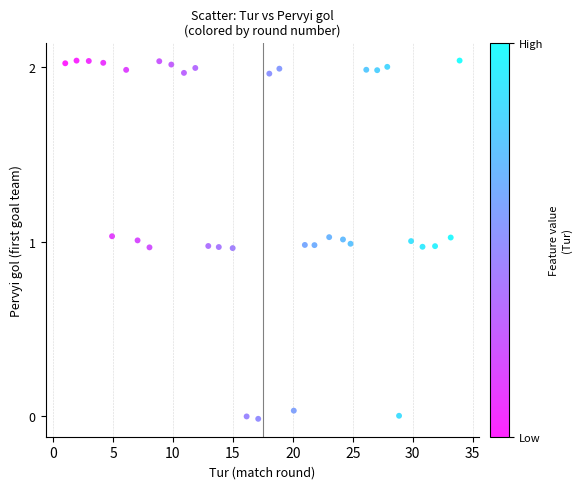

What is the range of Y values (max minus min)?

2.1